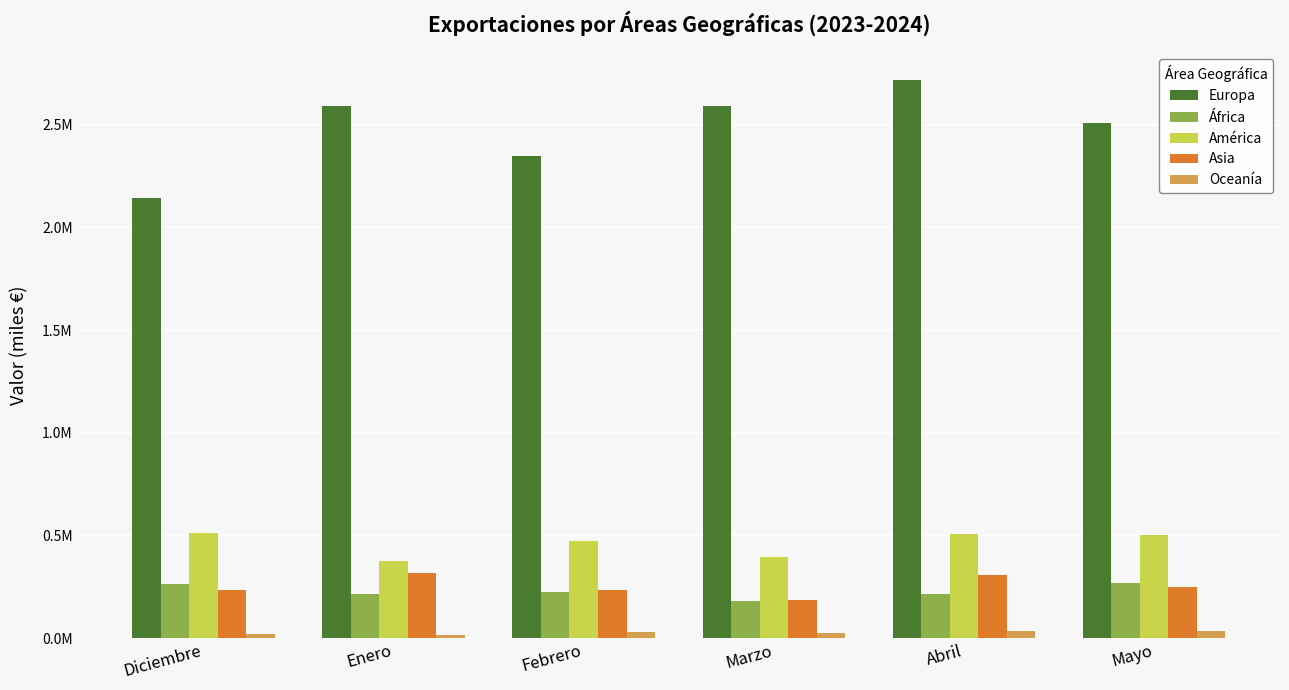

Does the chart contain any negative values?

No